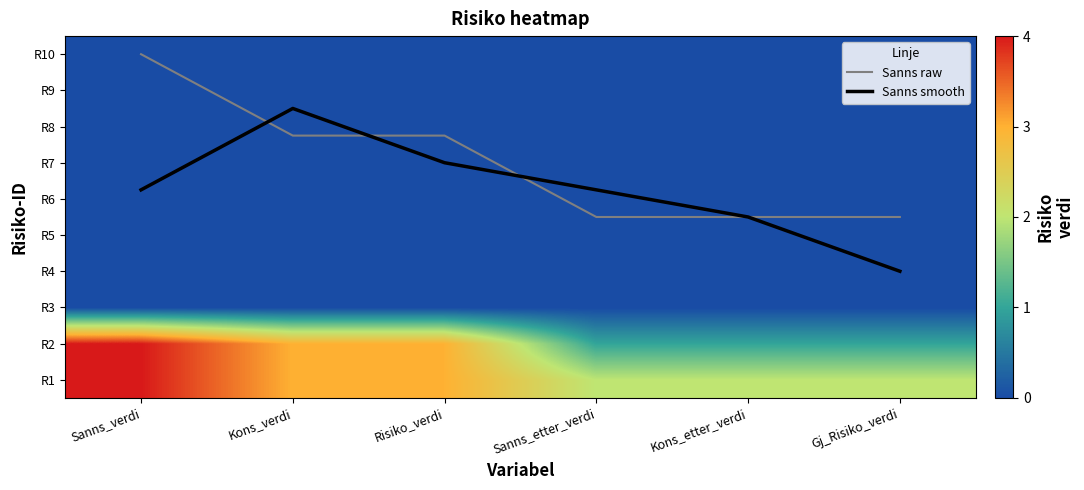

Count the number of categories in the chart.

6